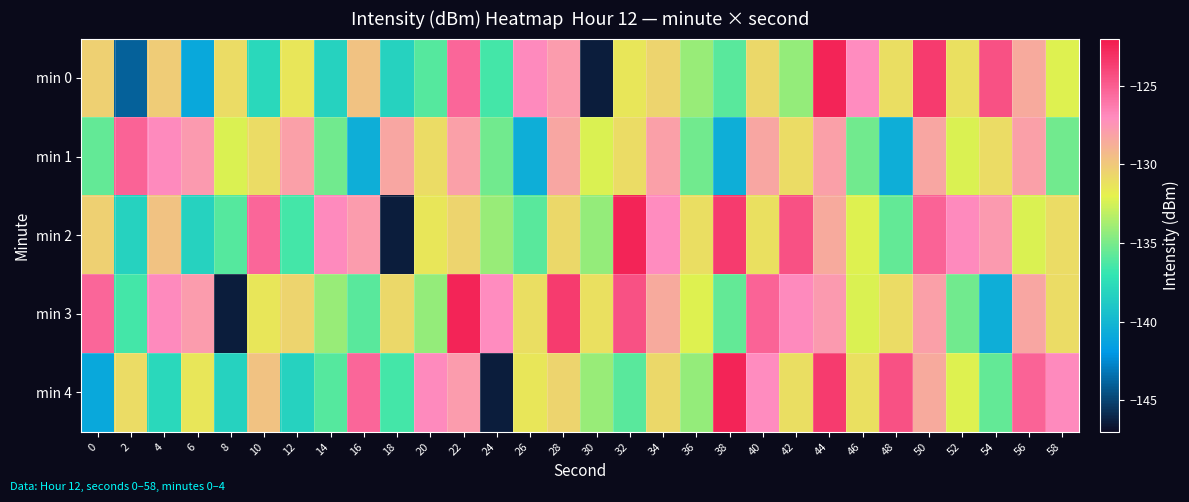

Which series changed the most between 18 and 24?

min 2